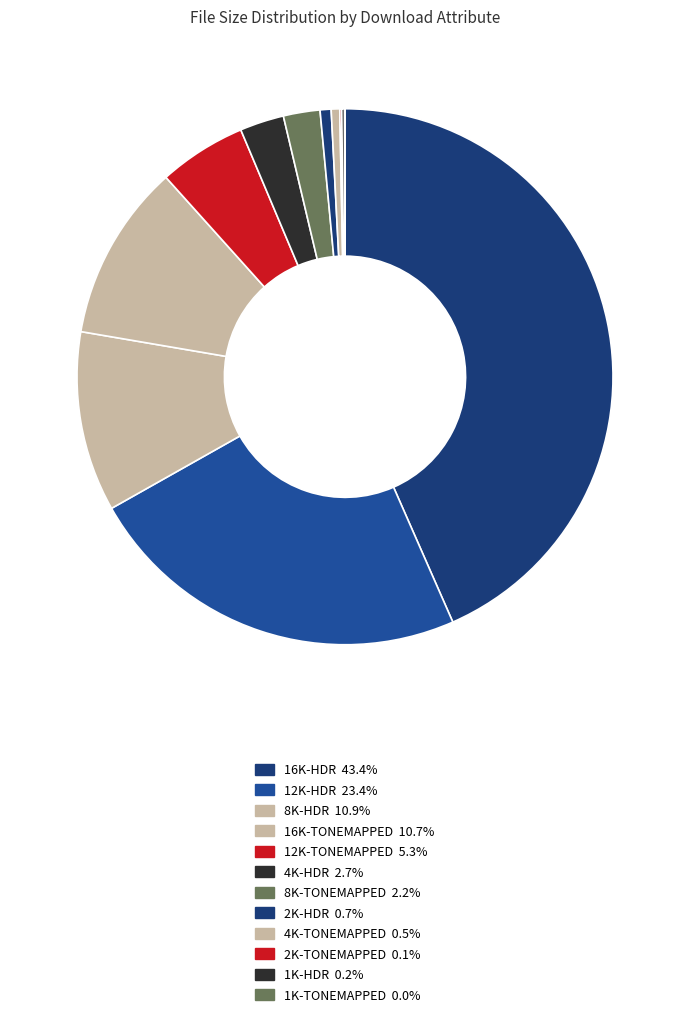

Is there any slice that represents more than half of the pie?

No